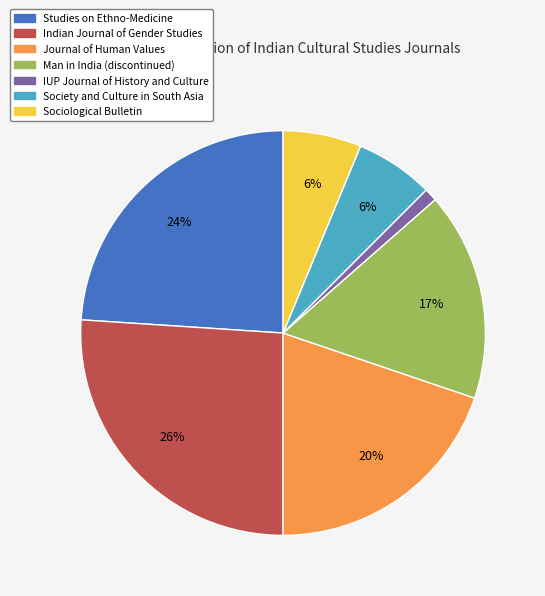

Is there a majority slice in this chart?

No